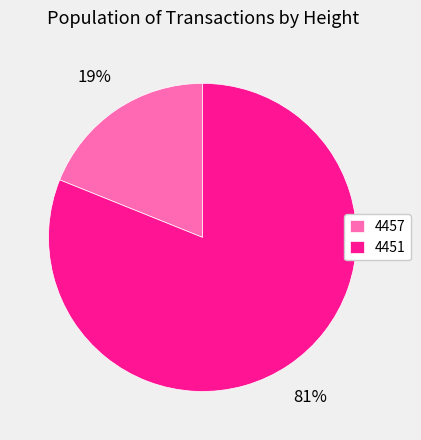

Is 4457 the majority of the pie?

No